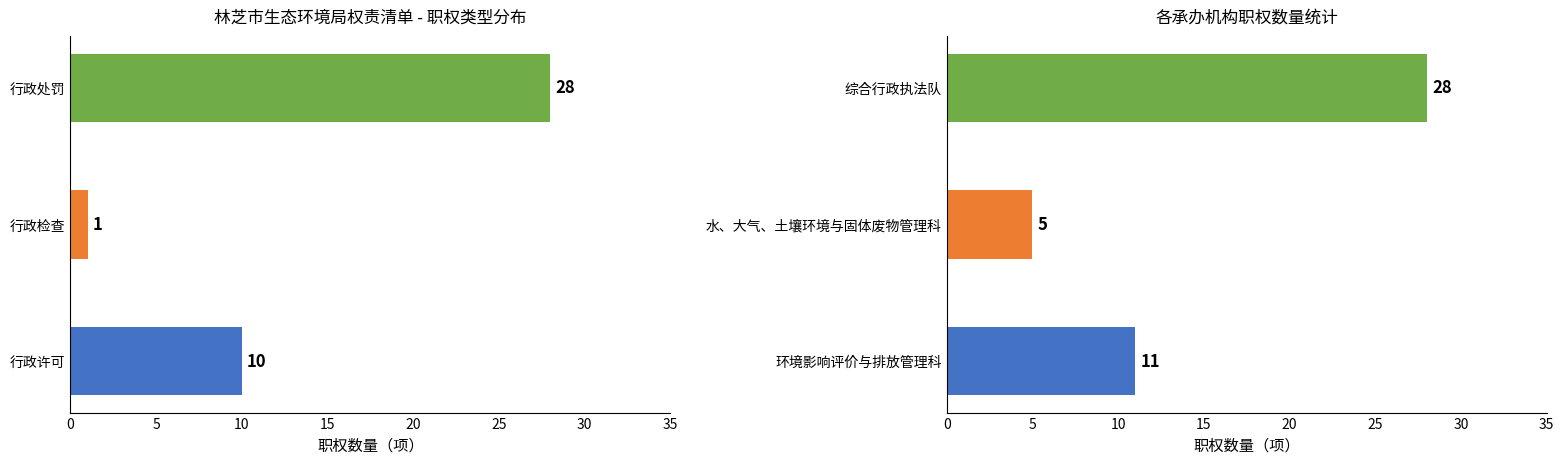

Is the value of 行政许可 at 行政许可 greater than the value of 行政检查 at 行政检查?

Yes